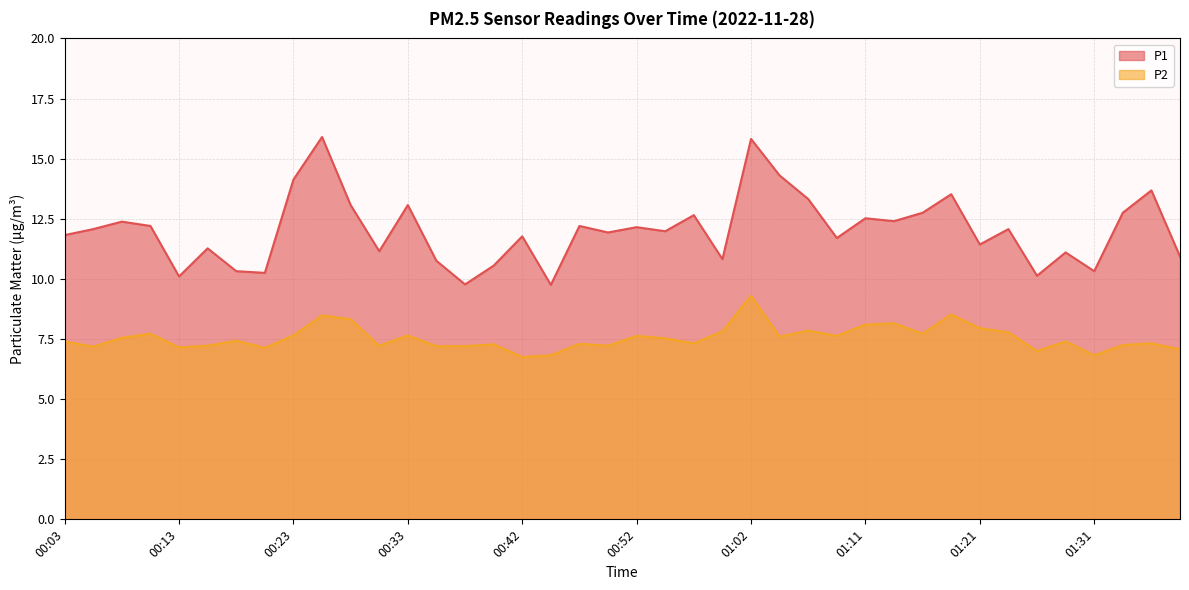

Which label corresponds to the smallest value in the chart?

00:42